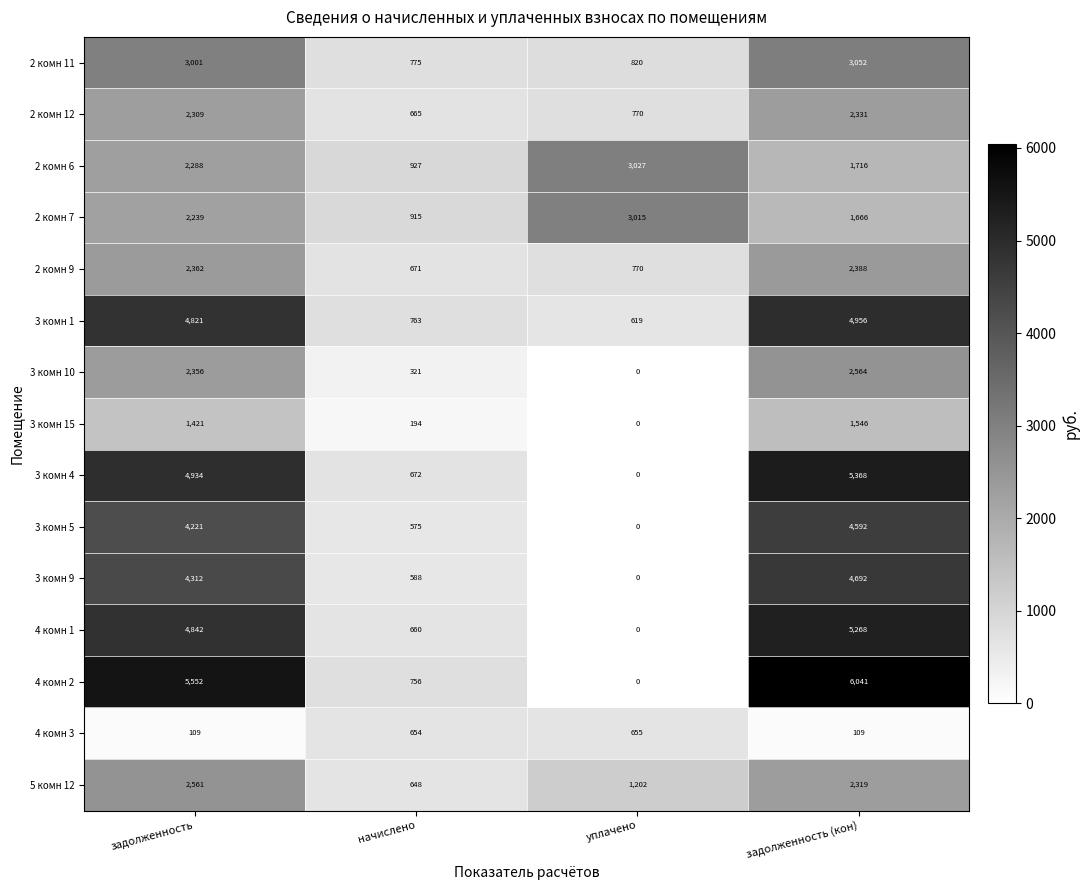

What is the greatest value displayed?

6041